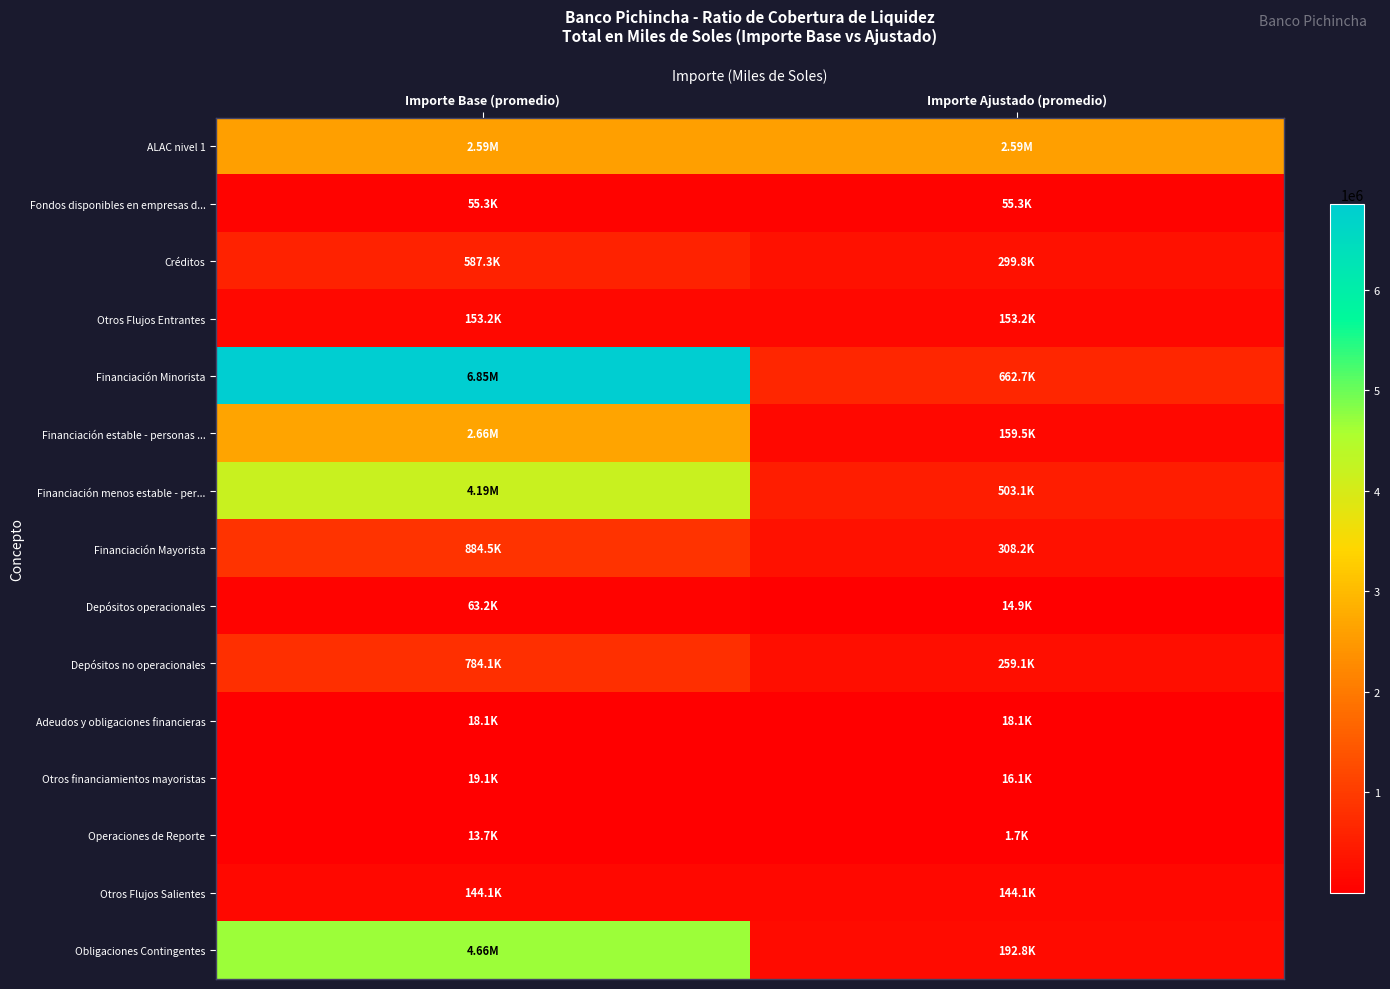

List the series in order of their peak value, highest first.

Financiación Minorista, Obligaciones Contingentes, Financiación menos estable - per..., Financiación estable - personas ..., ALAC nivel 1, Financiación Mayorista, Depósitos no operacionales, Créditos, Otros Flujos Entrantes, Otros Flujos Salientes, Depósitos operacionales, Fondos disponibles en empresas d..., Otros financiamientos mayoristas, Adeudos y obligaciones financieras, Operaciones de Reporte